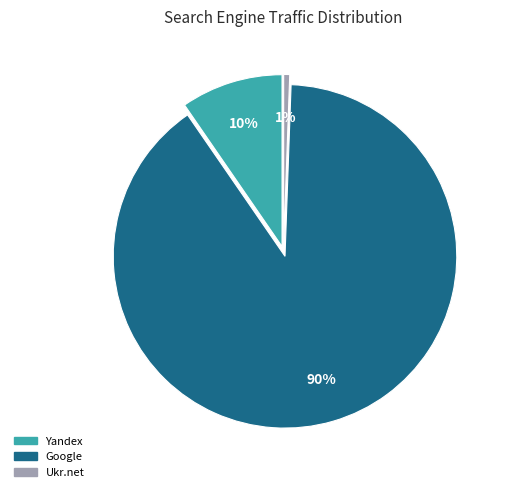

Is there any slice that represents more than half of the pie?

Yes